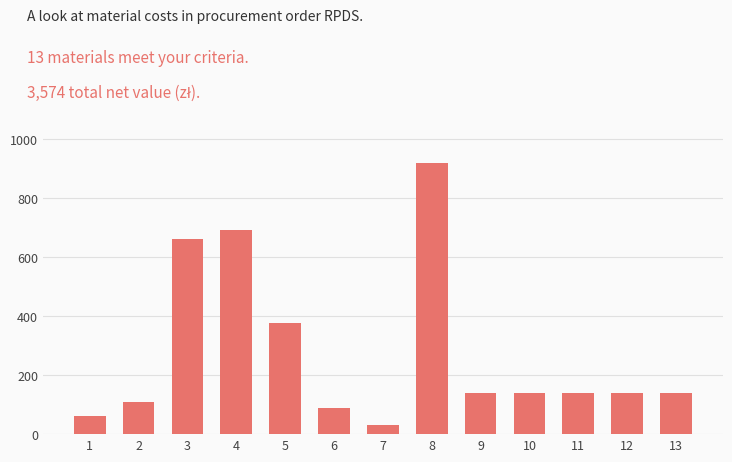

How many series are shown in this chart?

1